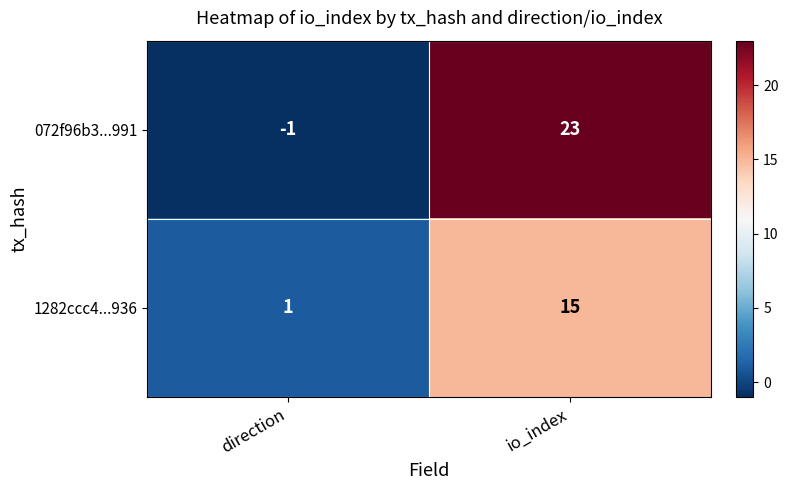

Which series changed the most between direction and io_index?

072f96b3...991